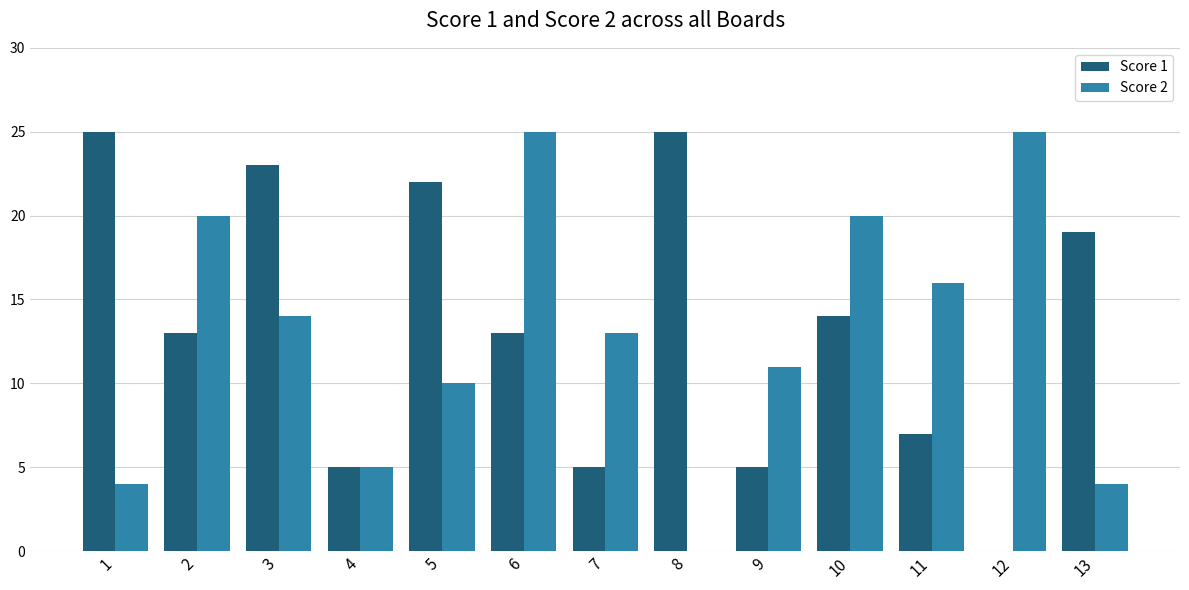

Is the value of Score 1 at 10 greater than the value of Score 2 at 2?

No